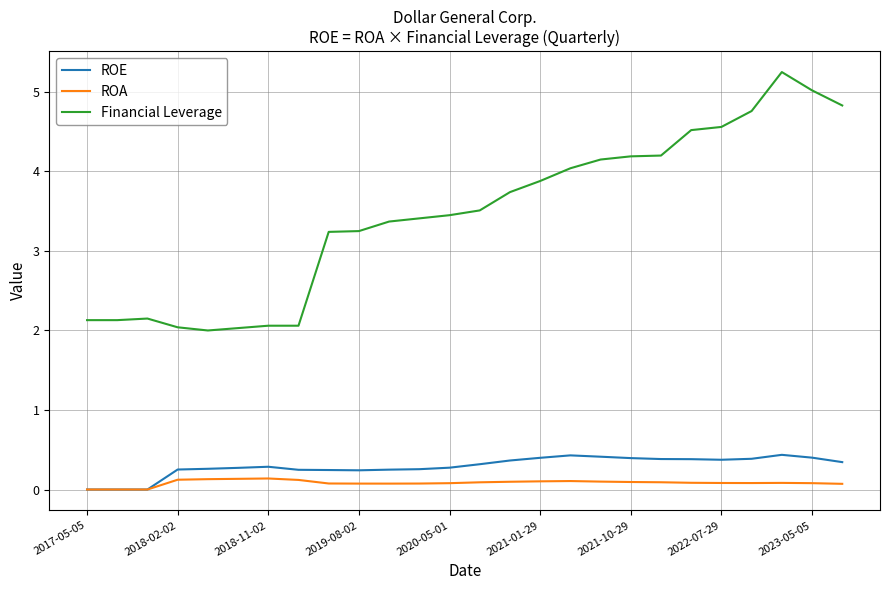

Which series has the widest spread of values?

Financial Leverage